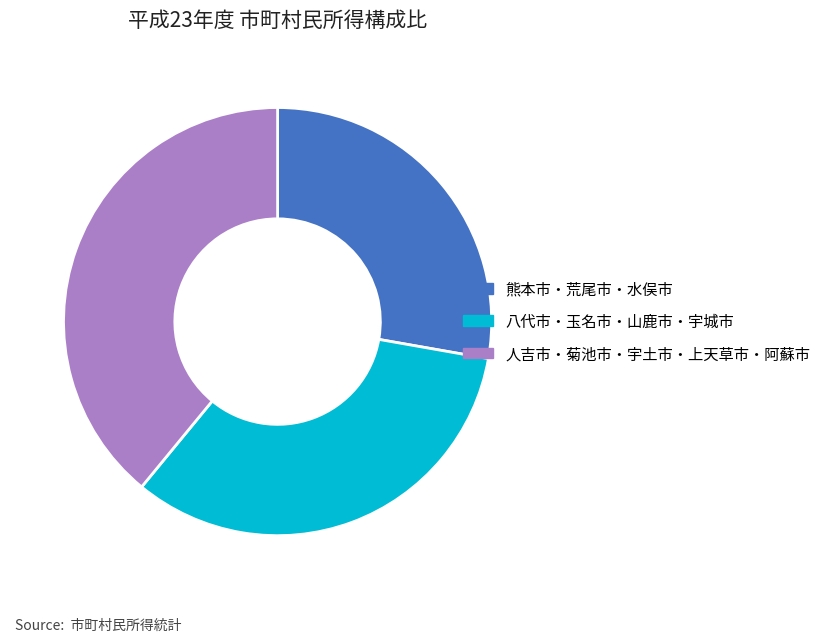

Which slice is the largest?

人吉市・菊池市・宇土市・上天草市・阿蘇市